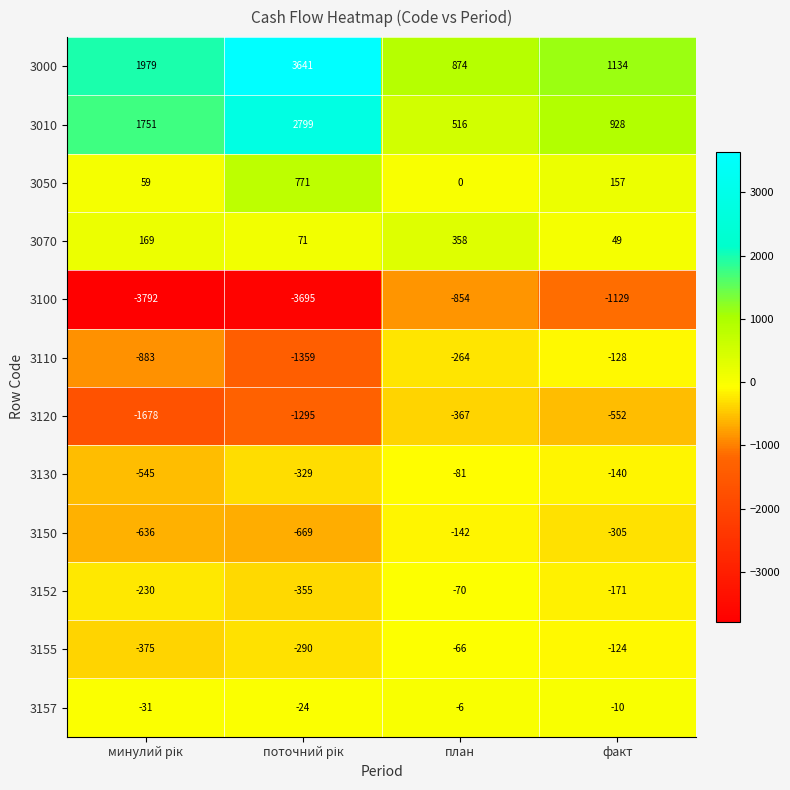

Rank the series by their maximum value, from highest to lowest.

3000, 3010, 3050, 3070, 3157, 3155, 3152, 3130, 3110, 3150, 3120, 3100